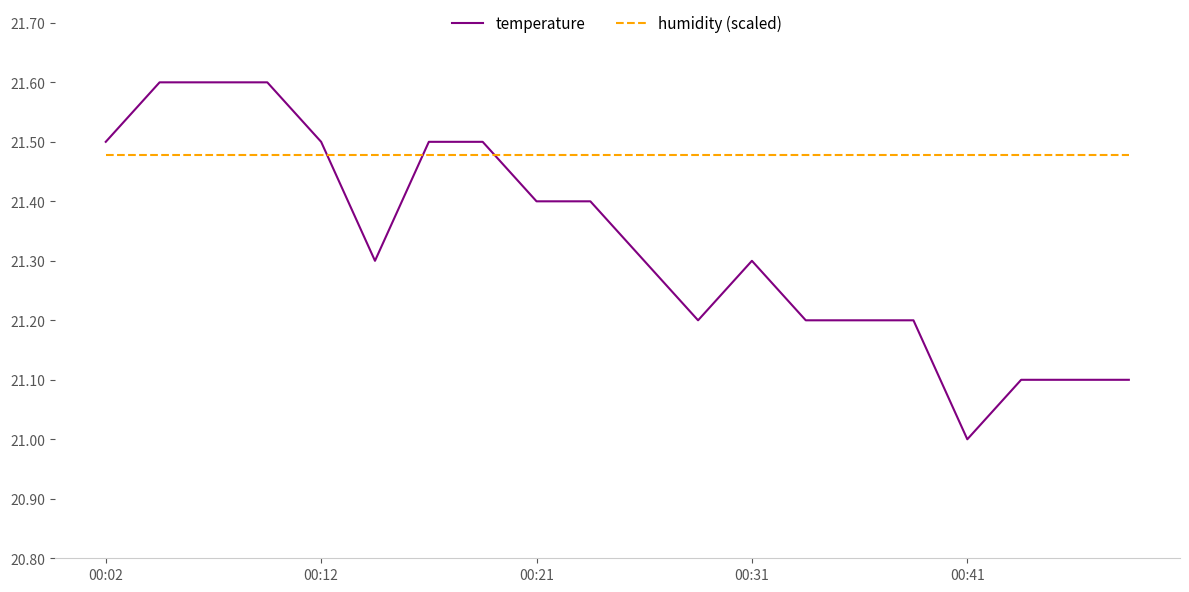

How many intersections are there between temperature and humidity (scaled)?

3